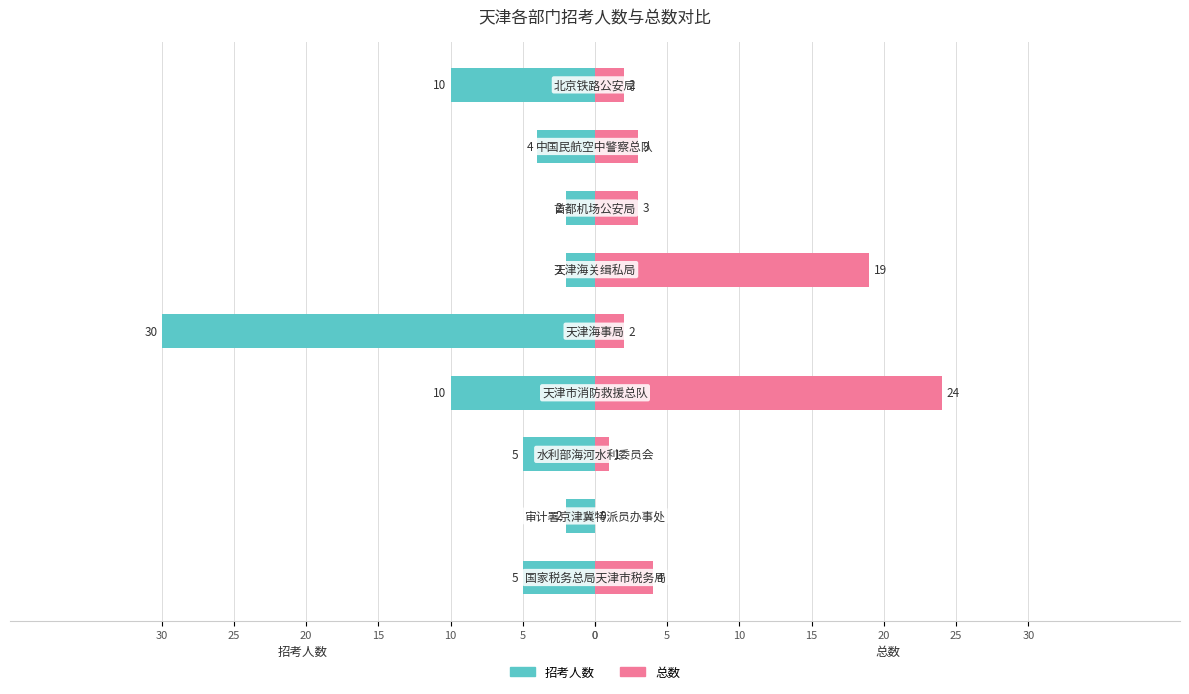

How many bars are there in total?

18